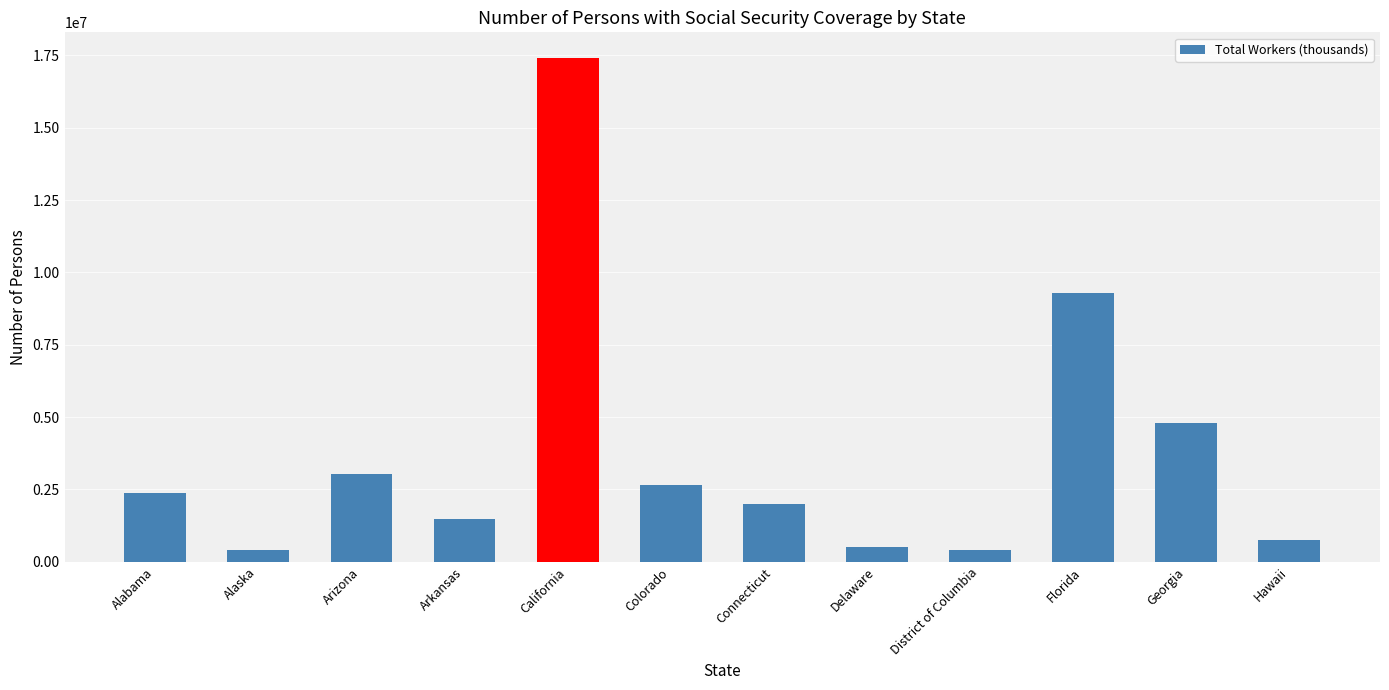

Which label corresponds to the largest value in the chart?

California